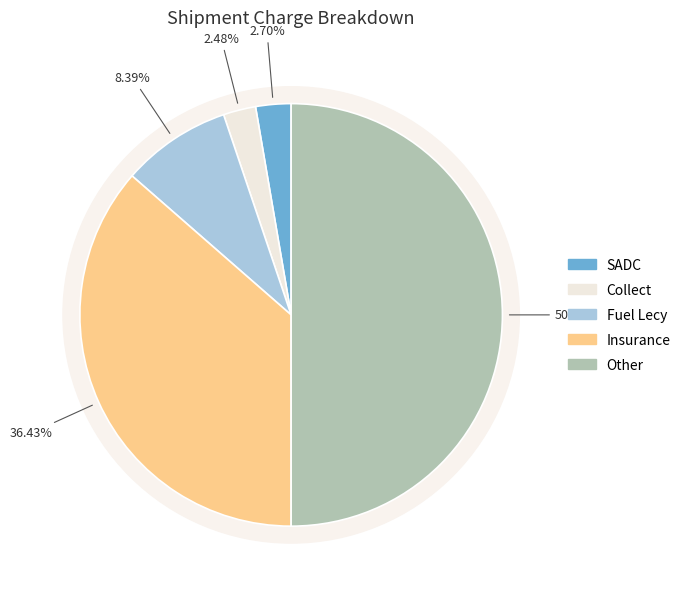

The Collect slice represents 2% of the pie. True or false?

True